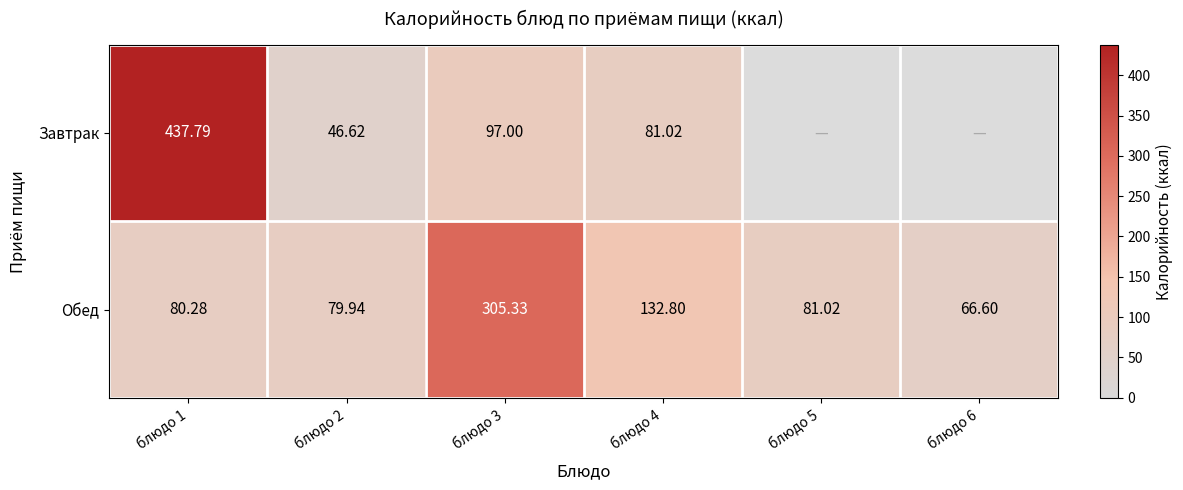

List the labels in order of Обед value, largest first.

блюдо 3, блюдо 4, блюдо 5, блюдо 1, блюдо 2, блюдо 6